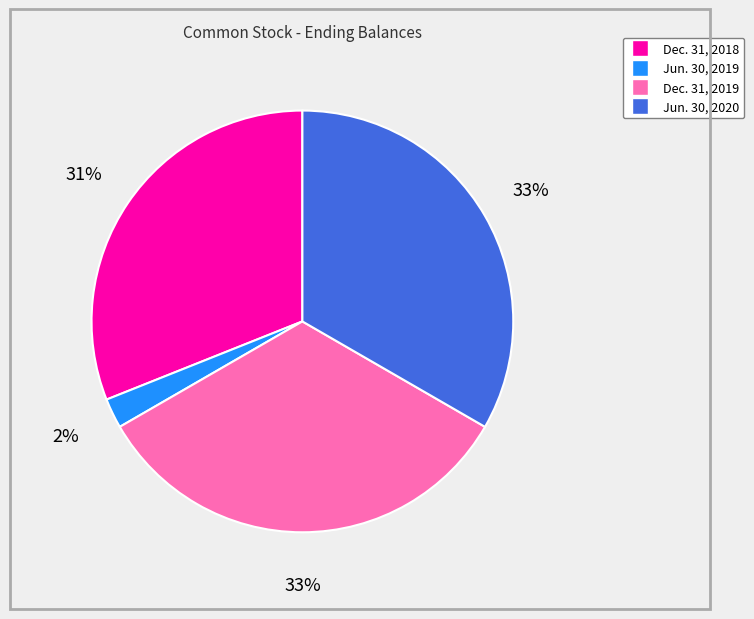

To the nearest percent, what is the difference between the largest and smallest slice percentages?

31%